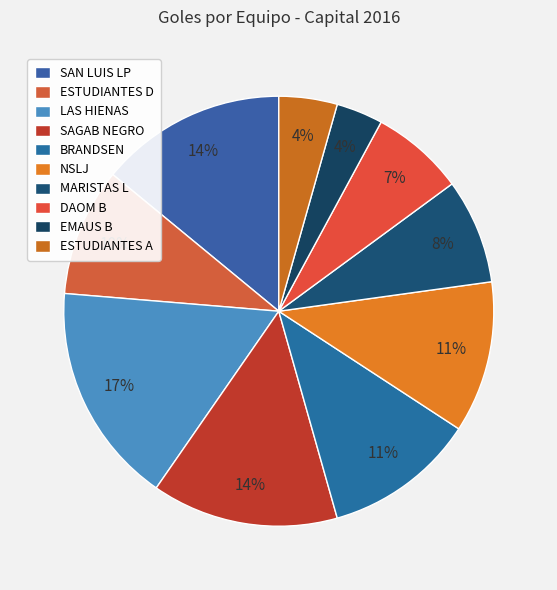

Which has a higher value, ESTUDIANTES A or DAOM B?

DAOM B